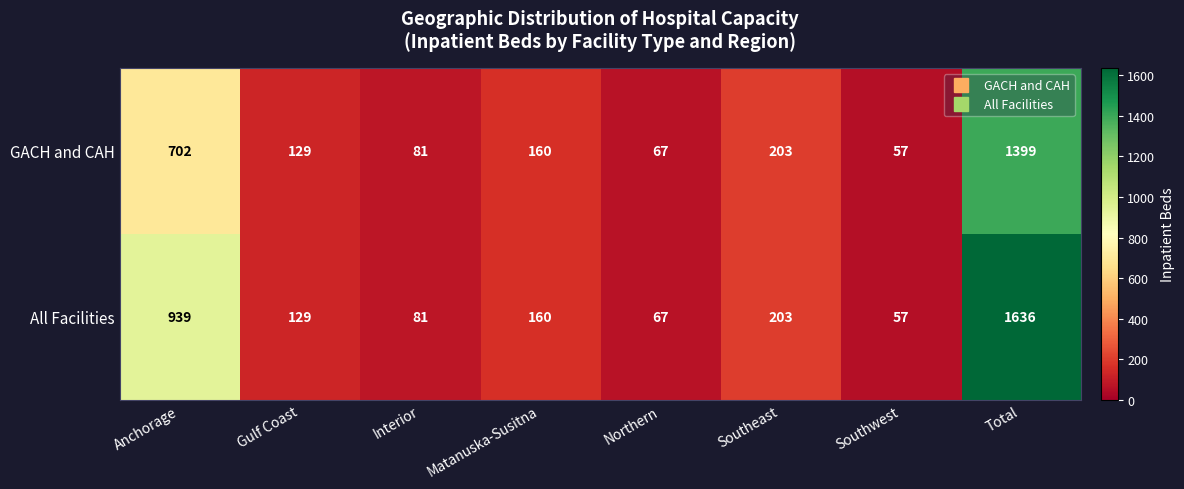

What is the difference between the second highest and minimum values in the All Facilities series?

882